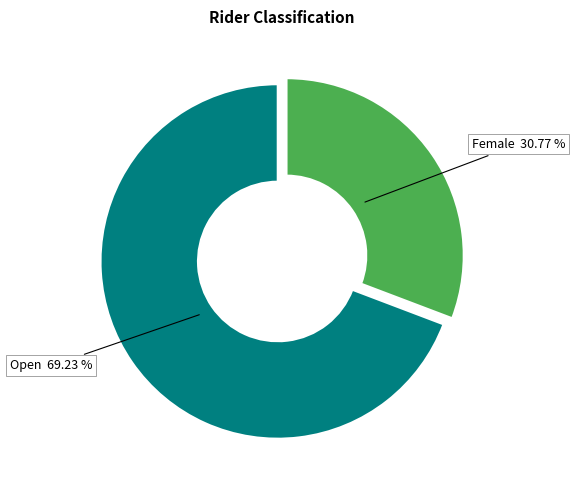

What portion of the pie excludes Female?

69.2%